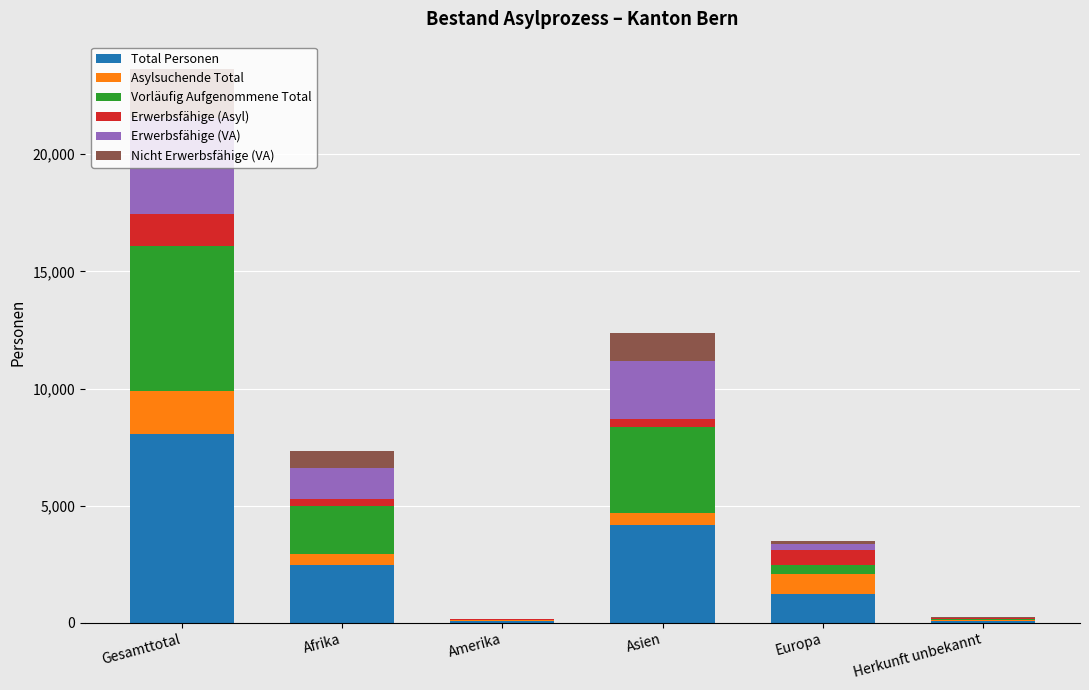

What is the highest value of the Total Personen series?

8042